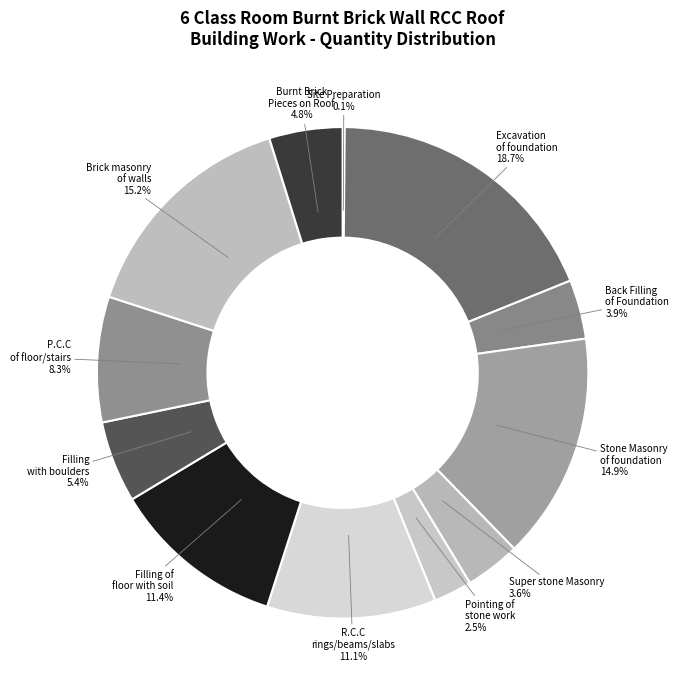

To the nearest percent, what is the difference between the largest and smallest slice percentages?

19%